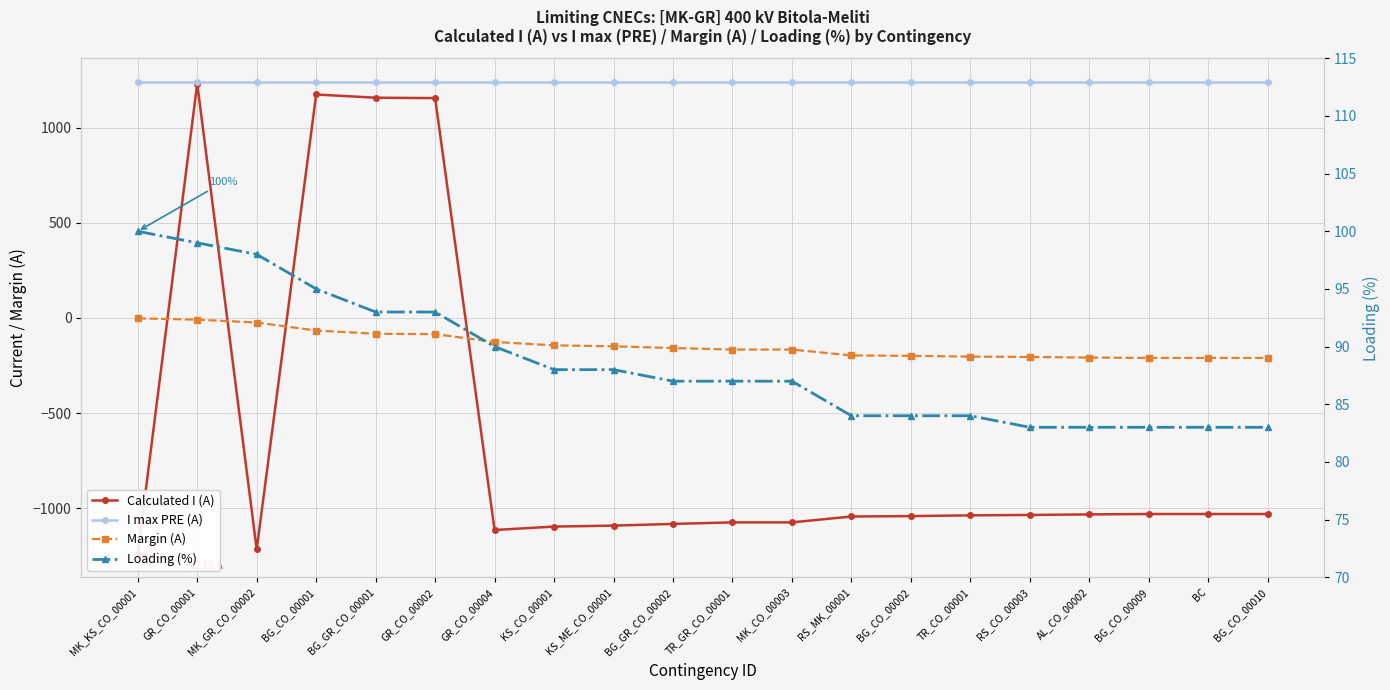

What is the value of the Margin (A) point at the 13th from the left?

-197